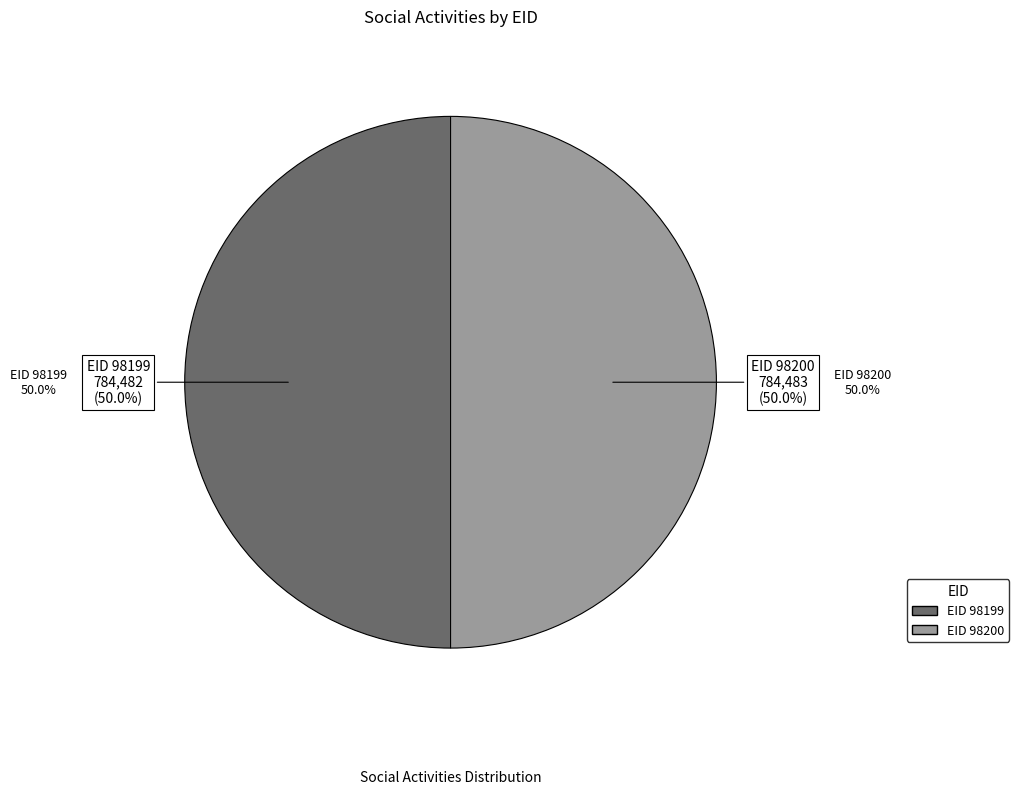

Count the number of slices in the pie.

2